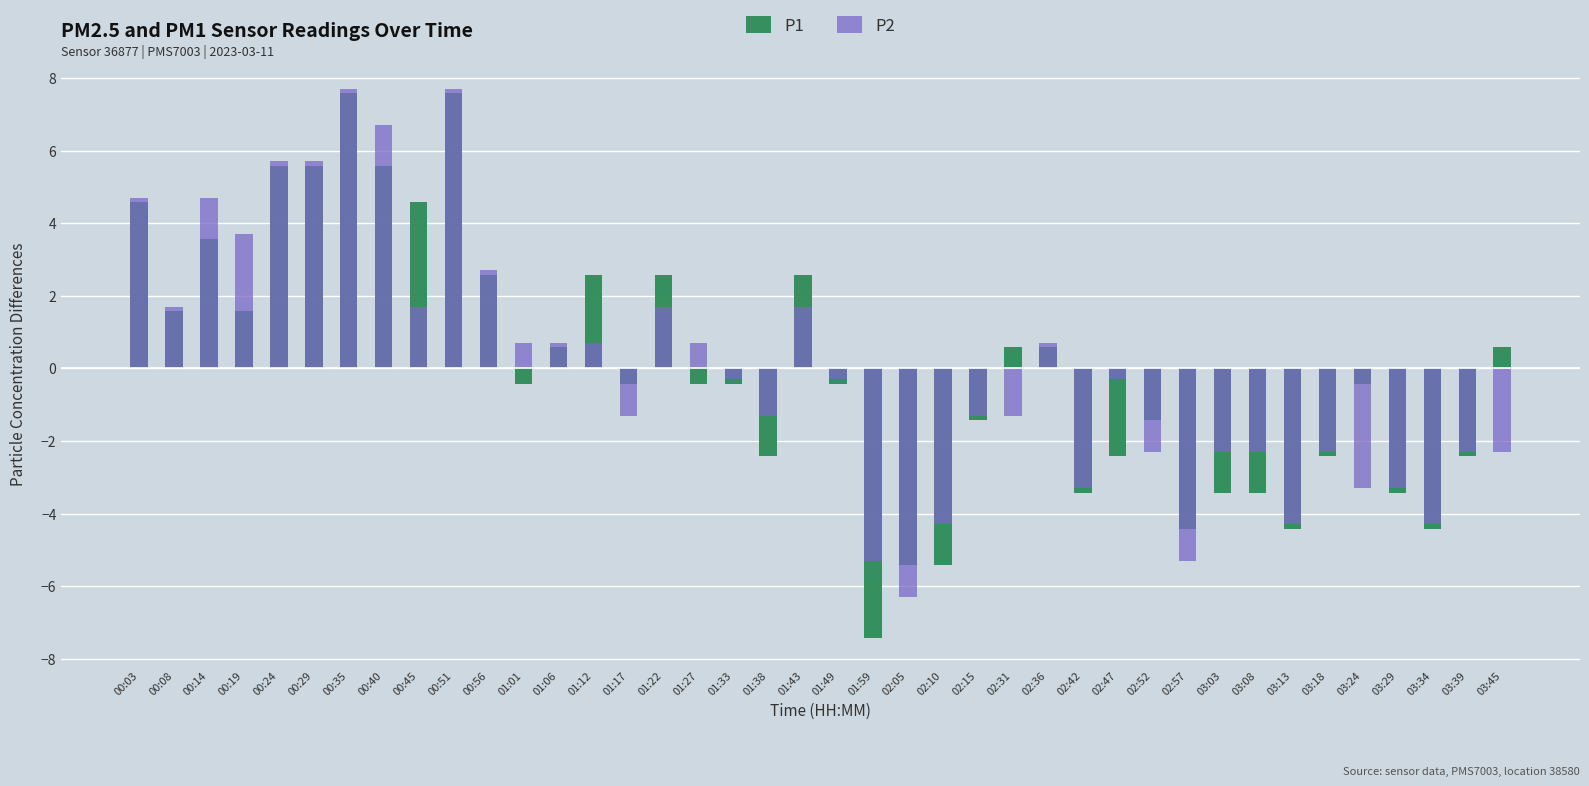

The value of P2 at 00:19 is 3.7. True or false?

True